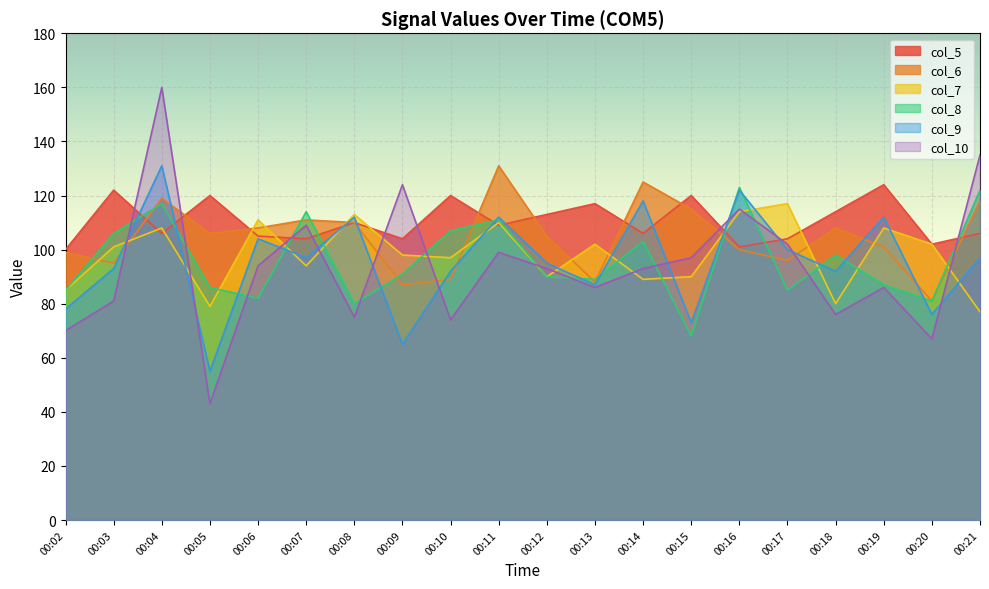

Is the value of col_10 at 00:10 greater than the value of col_8 at 00:21?

No